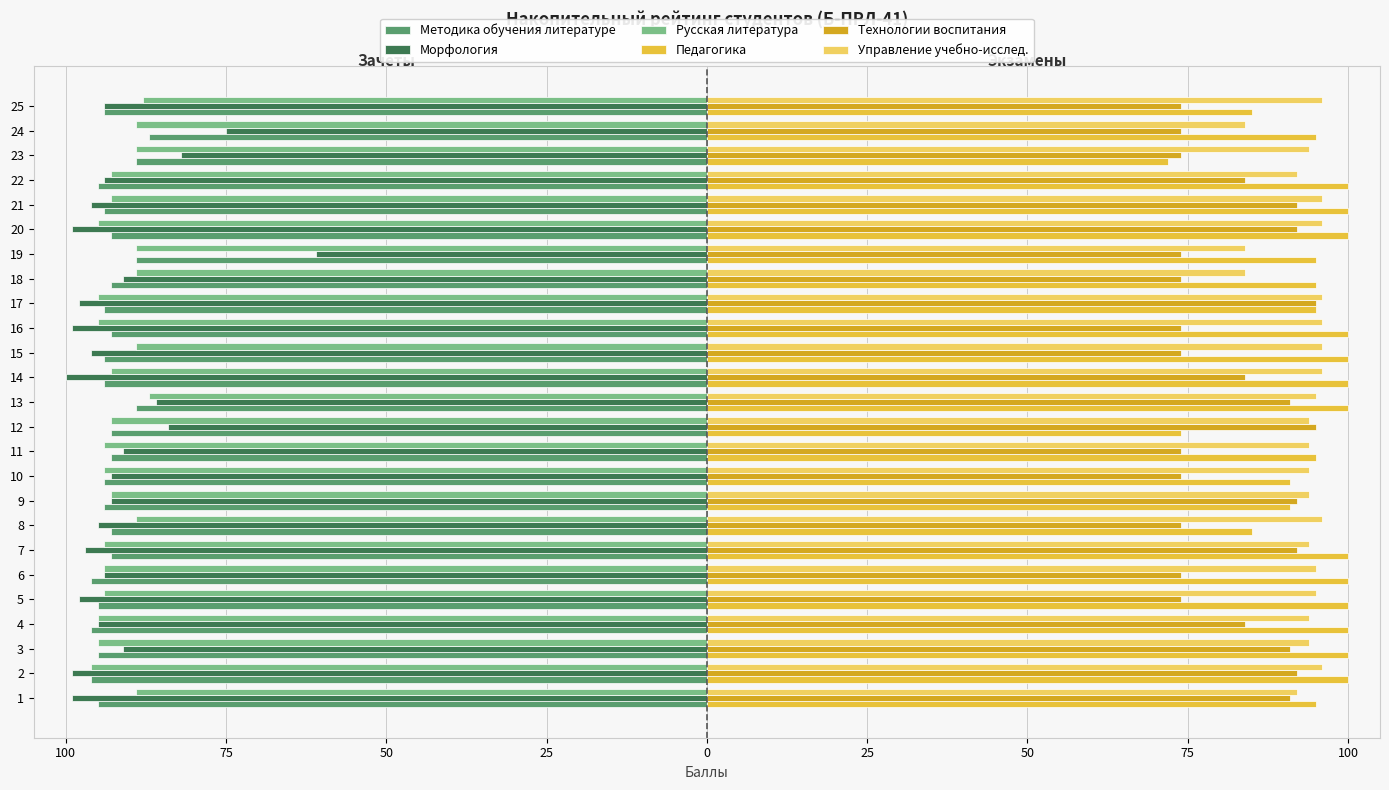

Is the value of Методика обучения литературе at 25 greater than the value of Морфология at 25?

No